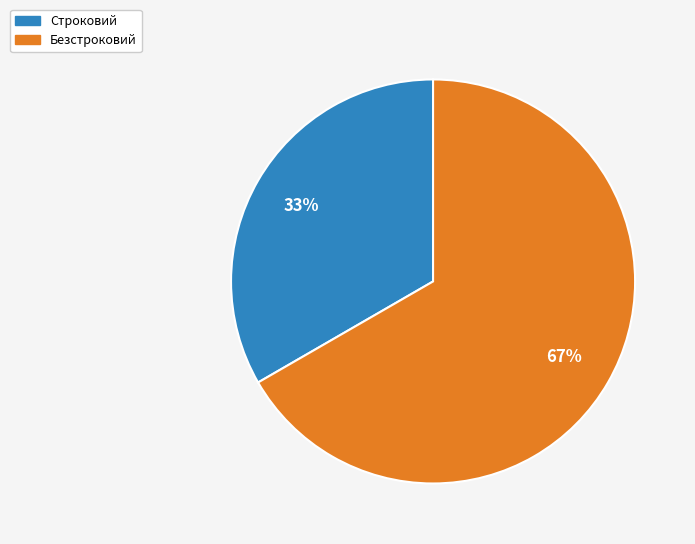

Approximately how many times larger is the value at Безстроковий compared to Строковий?

2.0